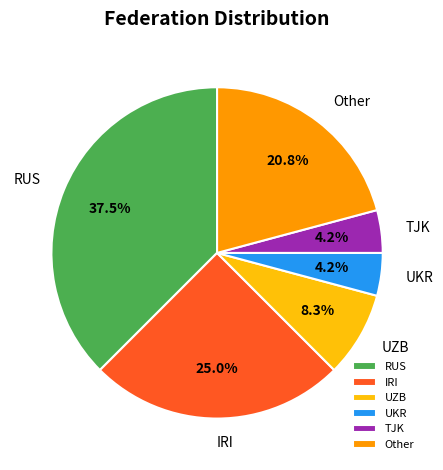

Does UZB represent more than half of the total?

No